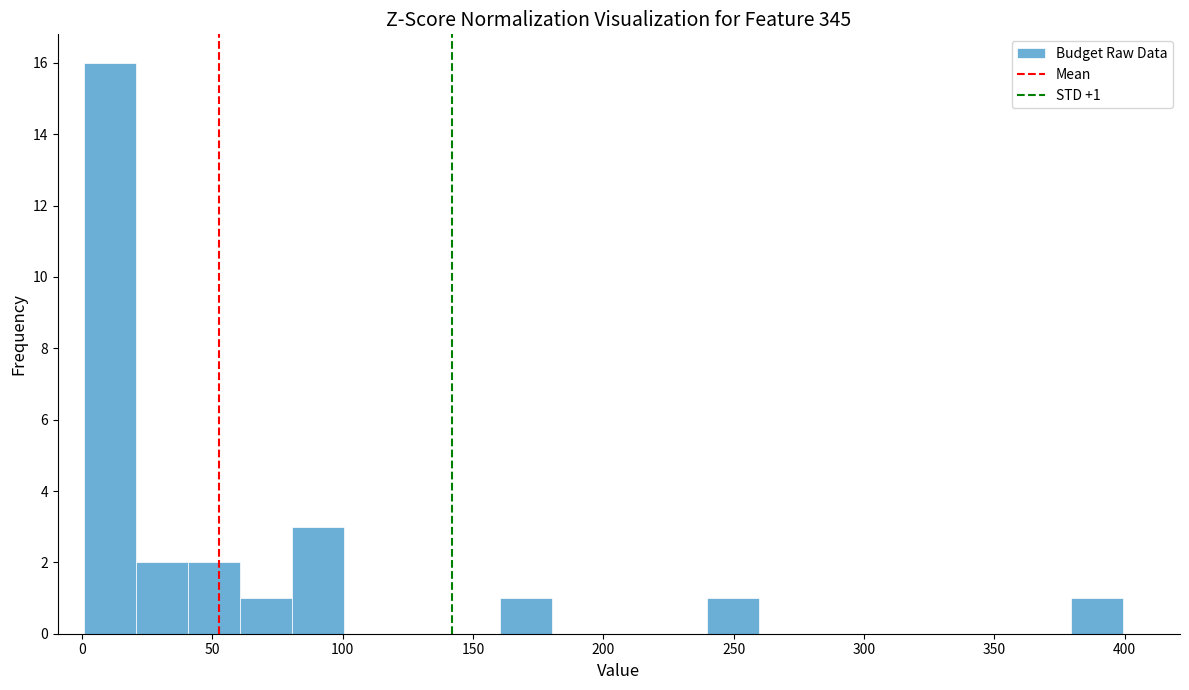

Read against the x-axis, roughly where is the centre of the tallest bar?

10